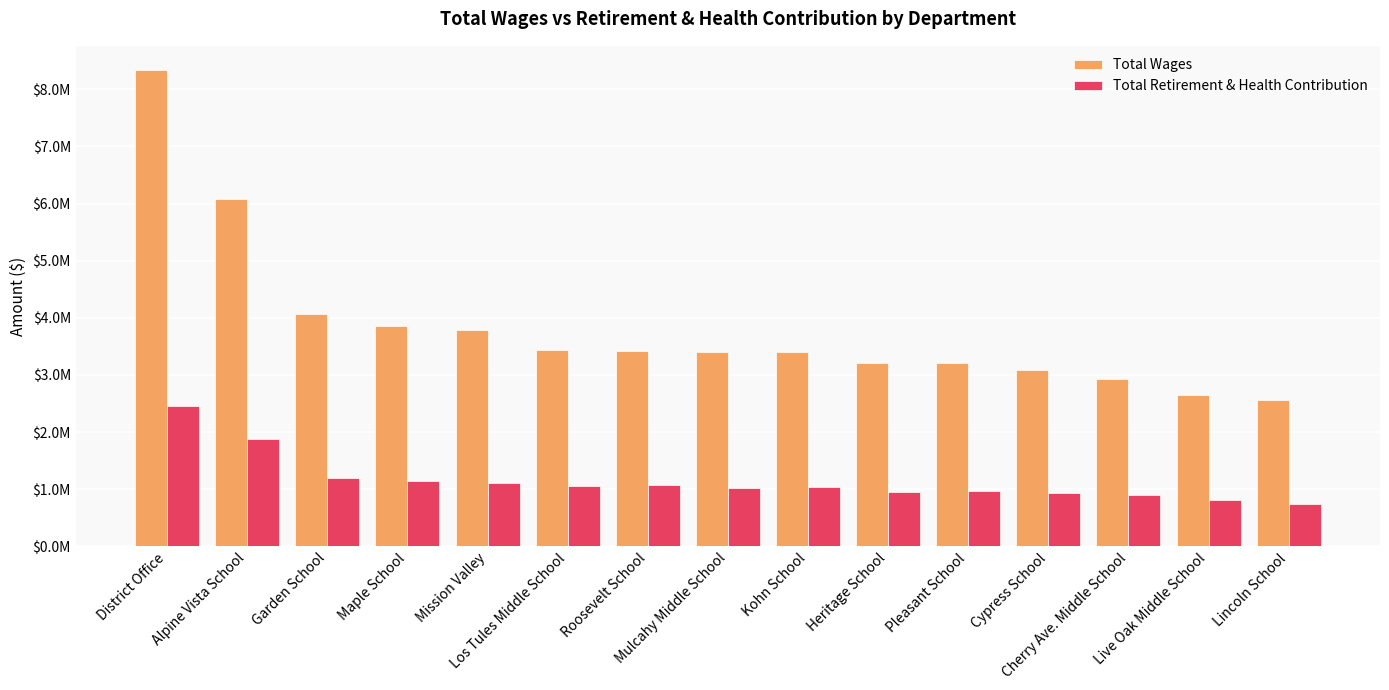

Rank the categories by Total Wages value from highest to lowest.

District Office, Alpine Vista School, Garden School, Maple School, Mission Valley, Los Tules Middle School, Roosevelt School, Mulcahy Middle School, Kohn School, Heritage School, Pleasant School, Cypress School, Cherry Ave. Middle School, Live Oak Middle School, Lincoln School